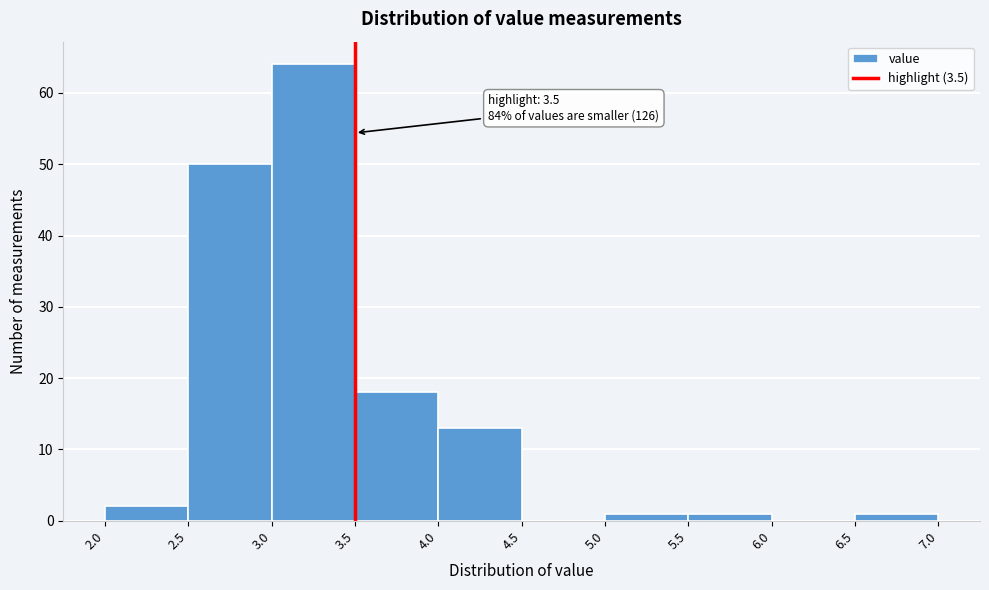

Over which range of the x-axis is the bar tallest?

3.0 to 3.5